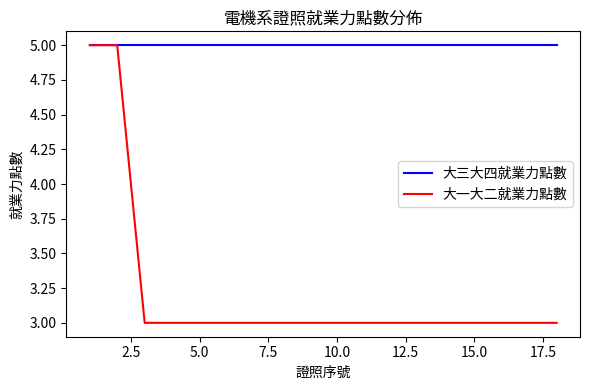

What is the sum of all 大三大四就業力點數 values?

90